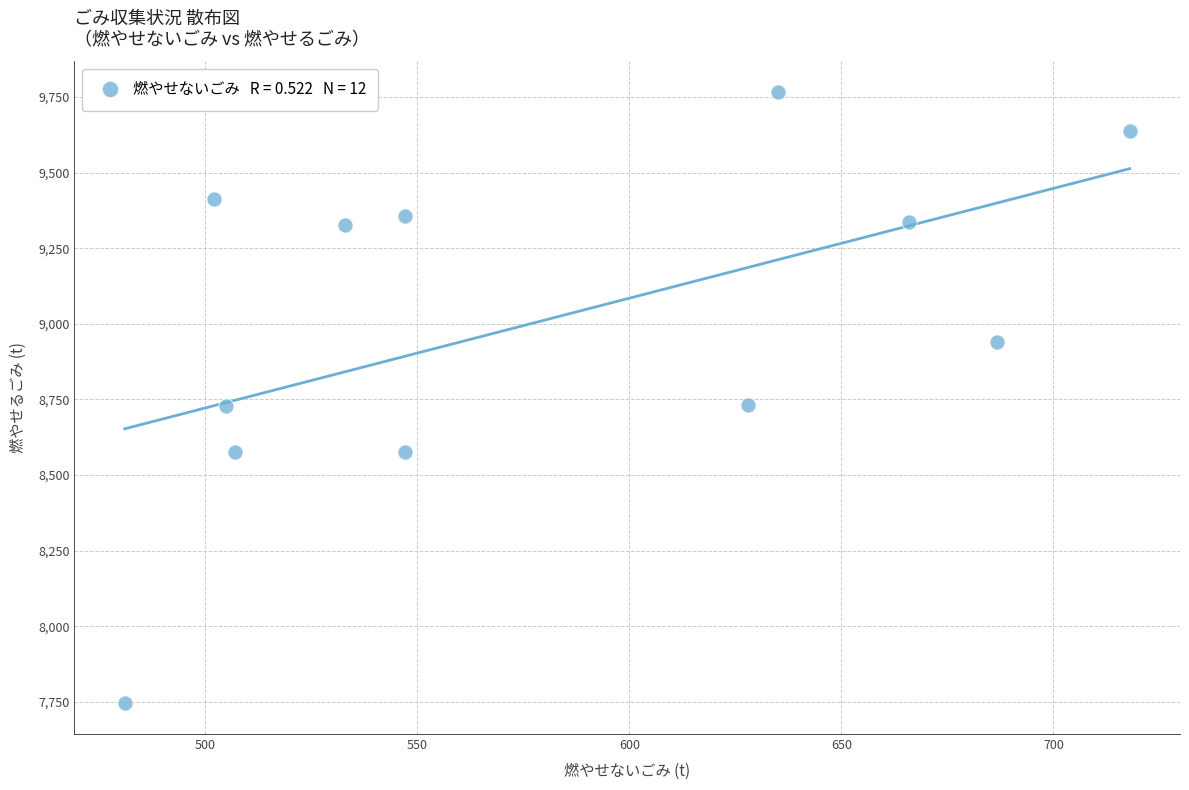

What is the average X value?

579.6